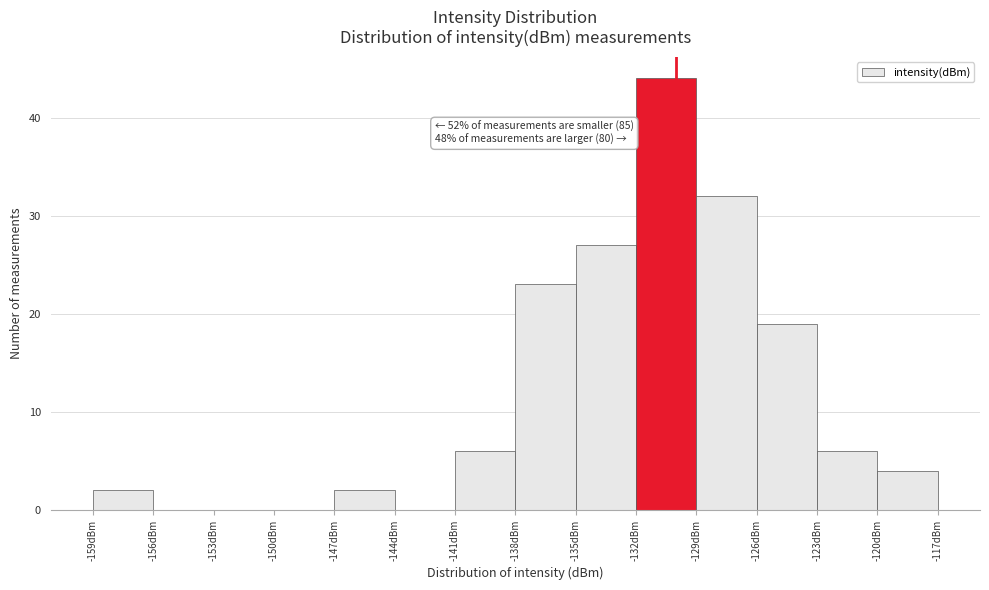

Which range on the x-axis has the tallest bar?

-132 to -129